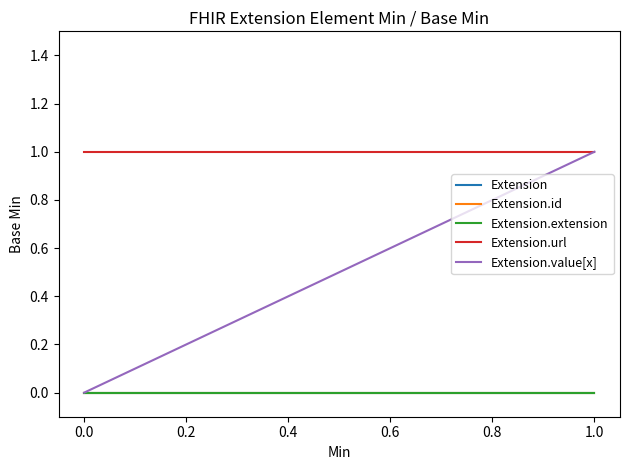

Is the value of Extension.id at 1.0 greater than the value of Extension.url at 0.0?

No